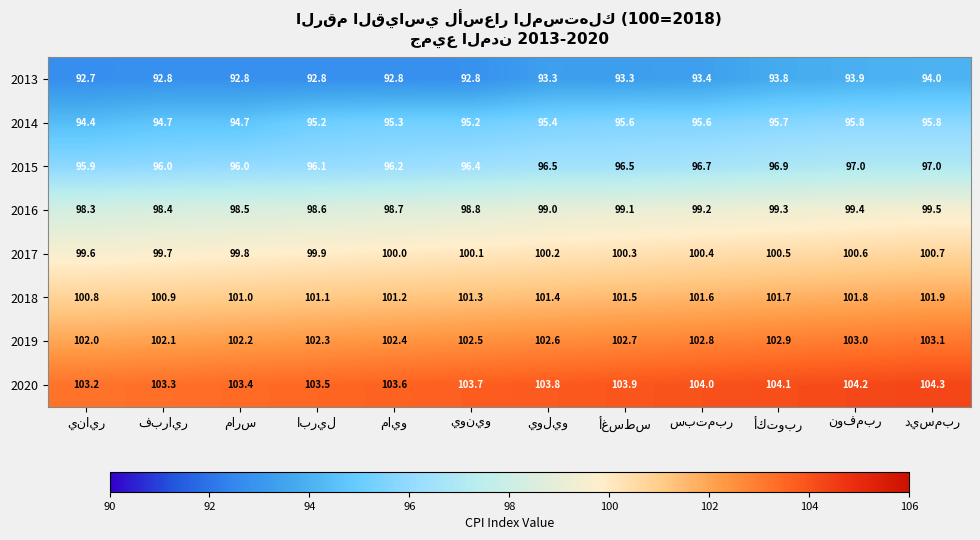

What is the smallest value displayed?

92.7